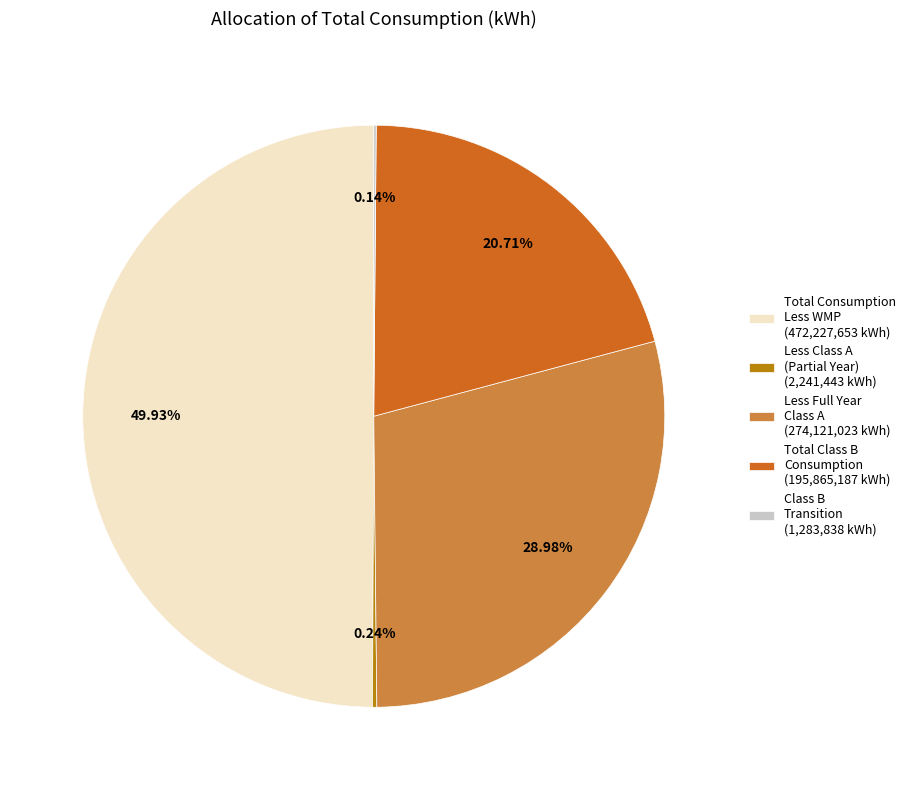

To the nearest percent, what is the average slice percentage?

20%